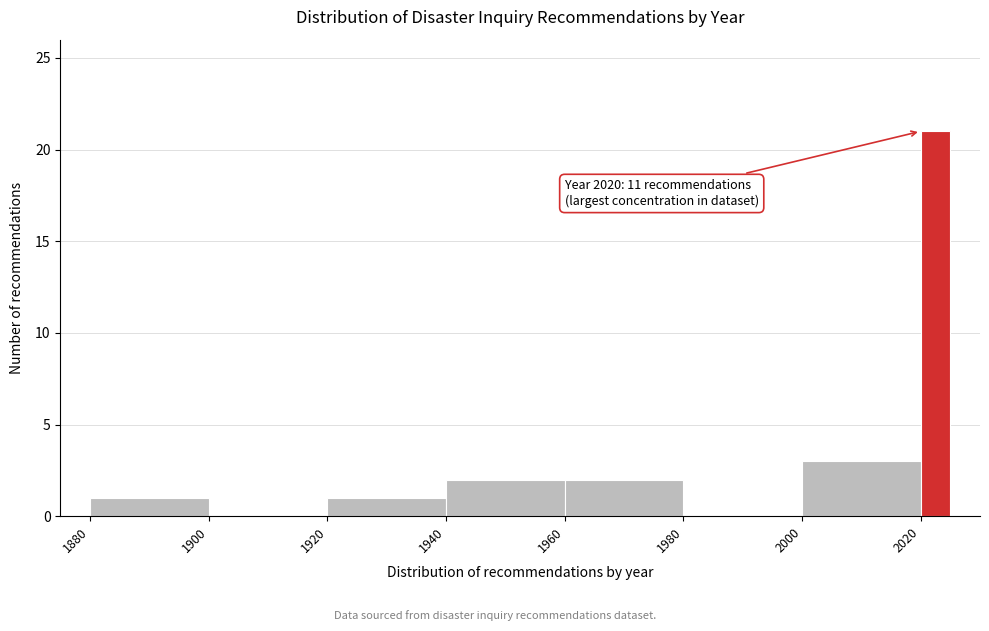

Read against the x-axis, roughly where is the centre of the tallest bar?

2022